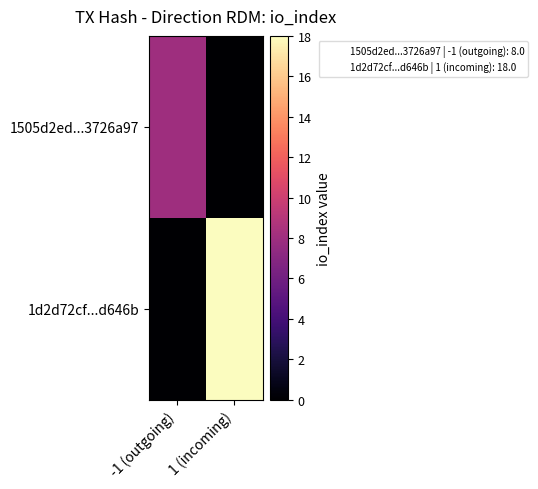

What is the difference between the highest and lowest values at -1 (outgoing)?

8